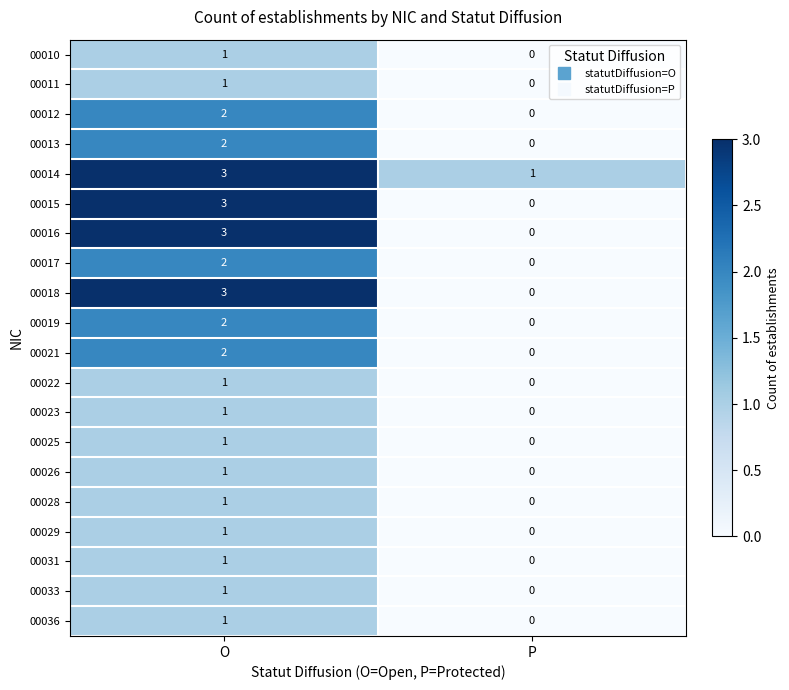

Which series has the largest total across all categories?

00014